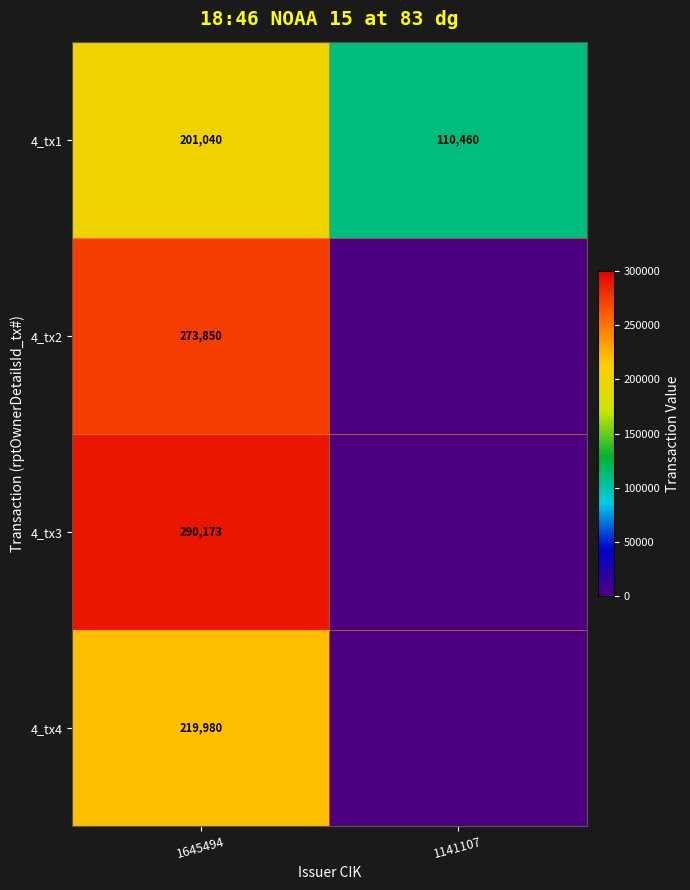

What is the maximum value for 4_tx1?

201040